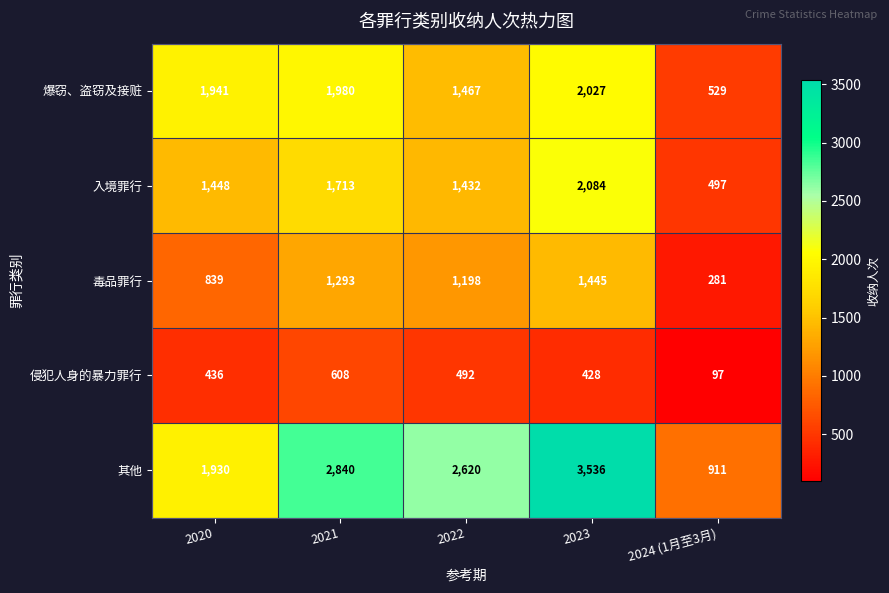

Count the number of data series in this chart.

5